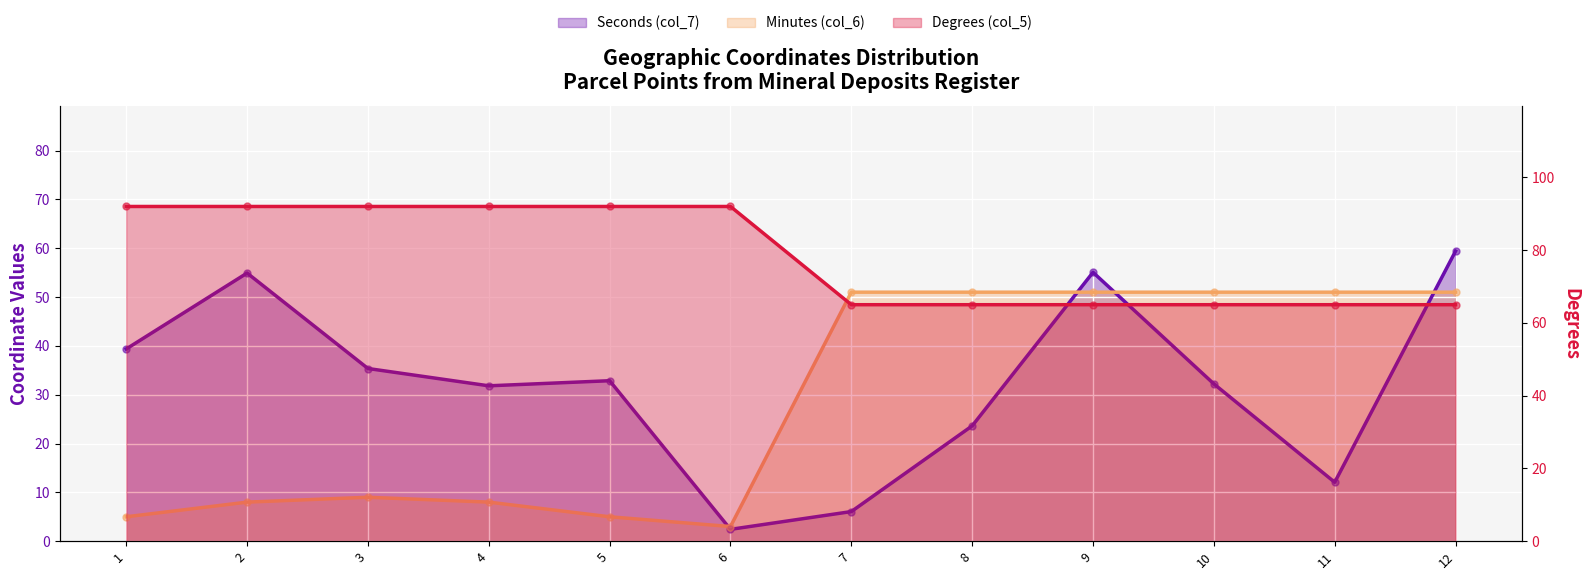

What are all the series names shown in the legend?

Seconds (col_7), Minutes (col_6), Degrees (col_5)